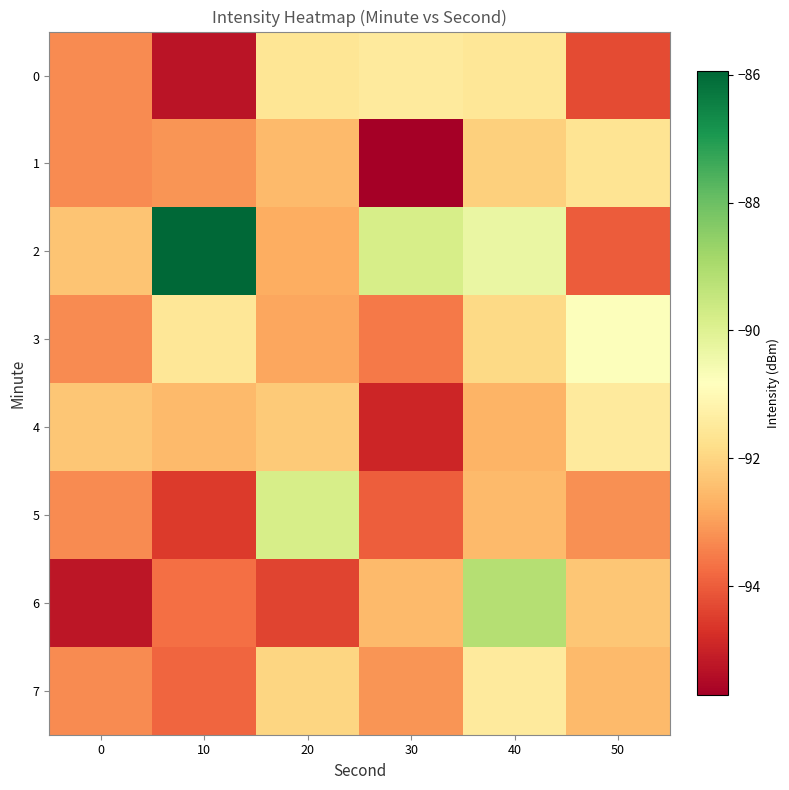

At which category is the sum across all series the highest?

40